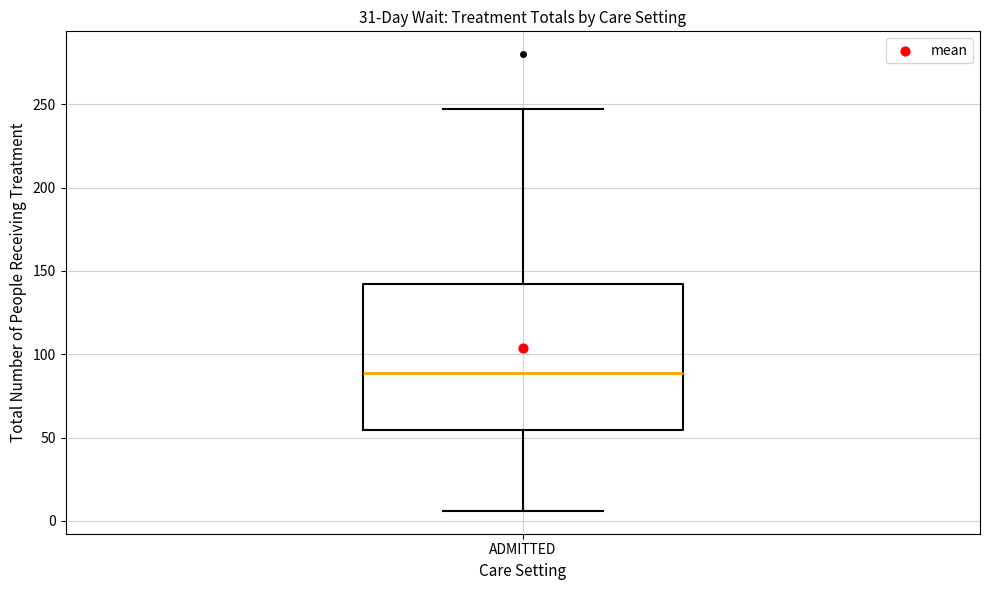

Read this box plot against the y-axis: the position of the median line, the range covered by the box, and the ends of both whiskers. The values are not printed on the chart, so give them approximately, as read against the axis.

median 90, box 55 to 140, whiskers 5 to 245